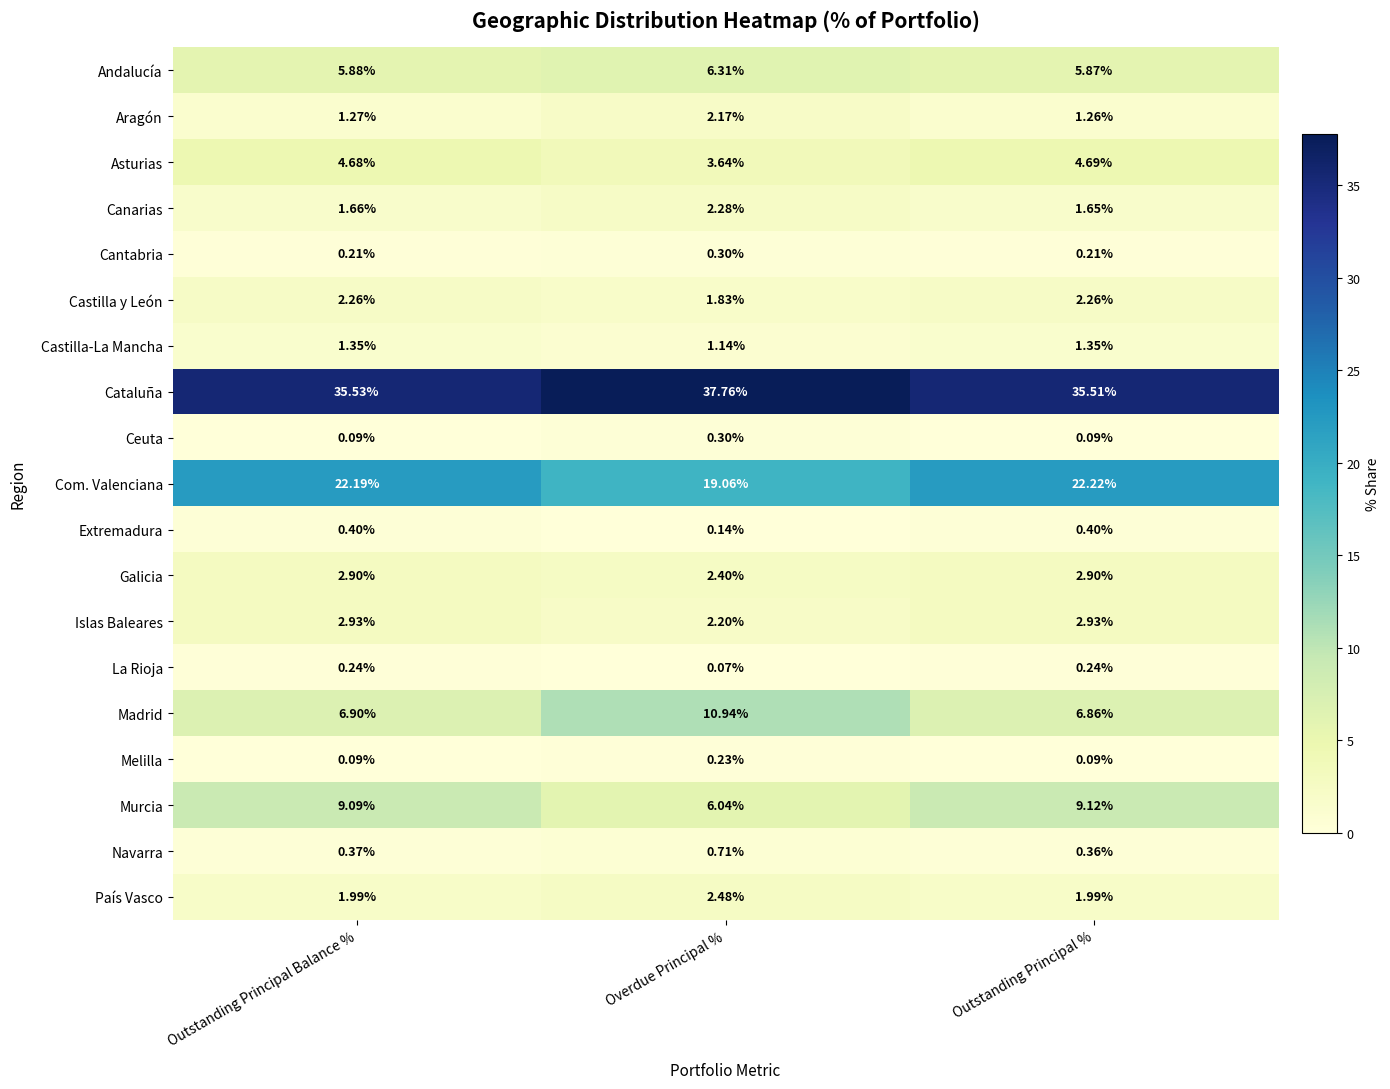

Which series has the largest range (max minus min)?

Madrid